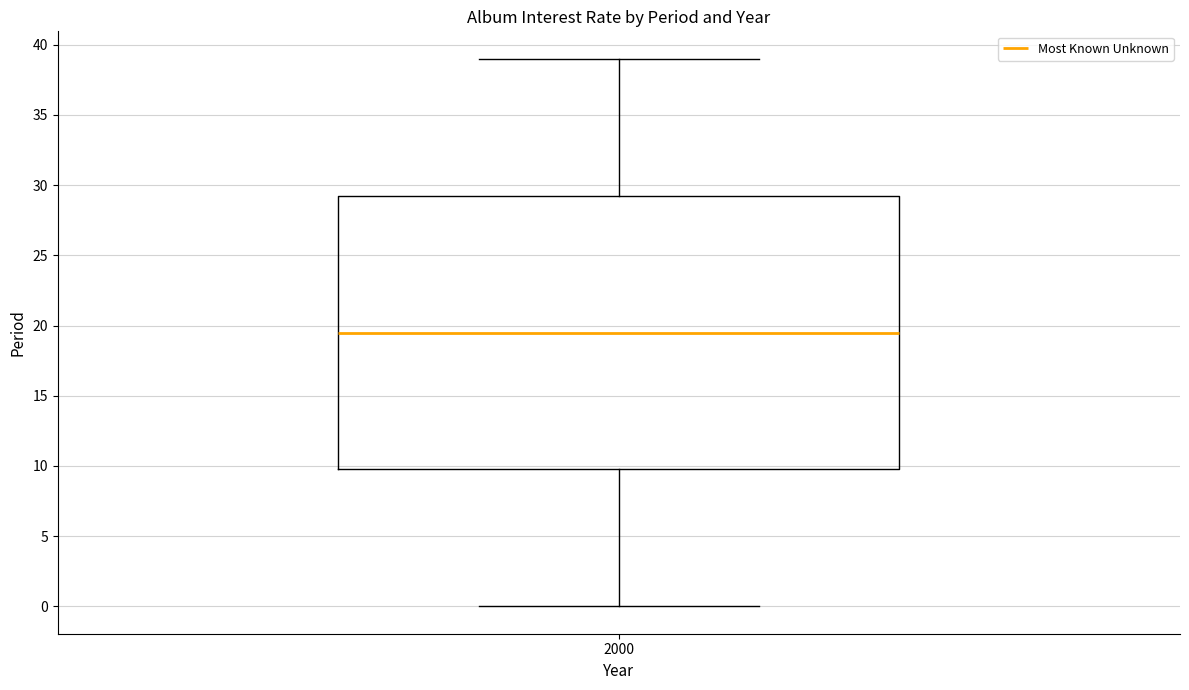

Read this box plot against the y-axis: the position of the median line, the range covered by the box, and the ends of both whiskers. The values are not printed on the chart, so give them approximately, as read against the axis.

median 19.5, box 10.0 to 29.5, whiskers 0.0 to 39.0